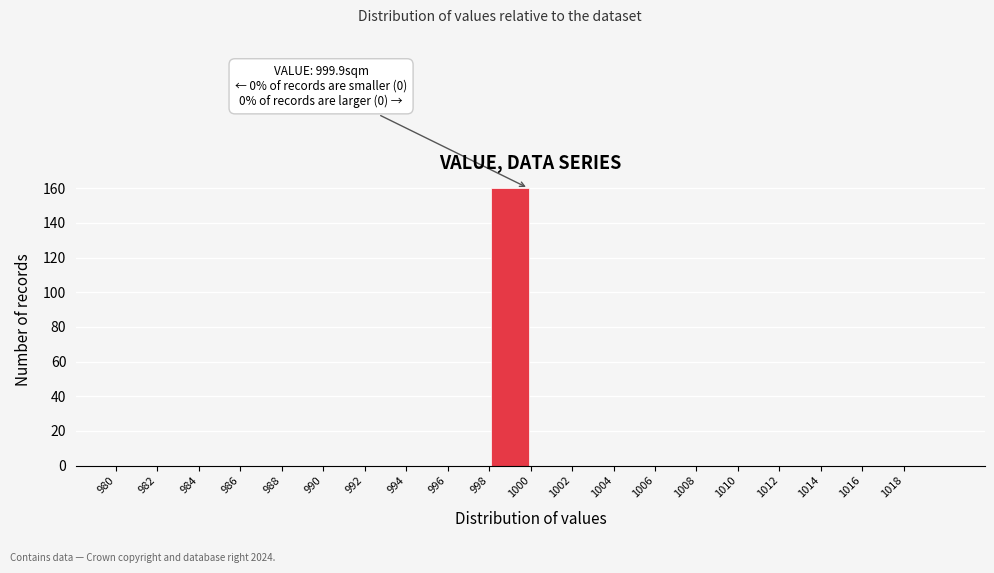

Over which range of the x-axis is the bar tallest?

998 to 1000